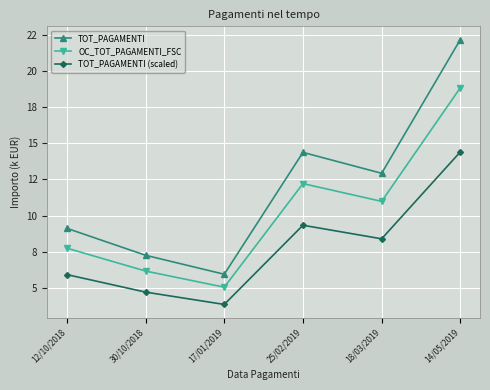

True or false: TOT_PAGAMENTI and OC_TOT_PAGAMENTI_FSC intersect in this chart.

False